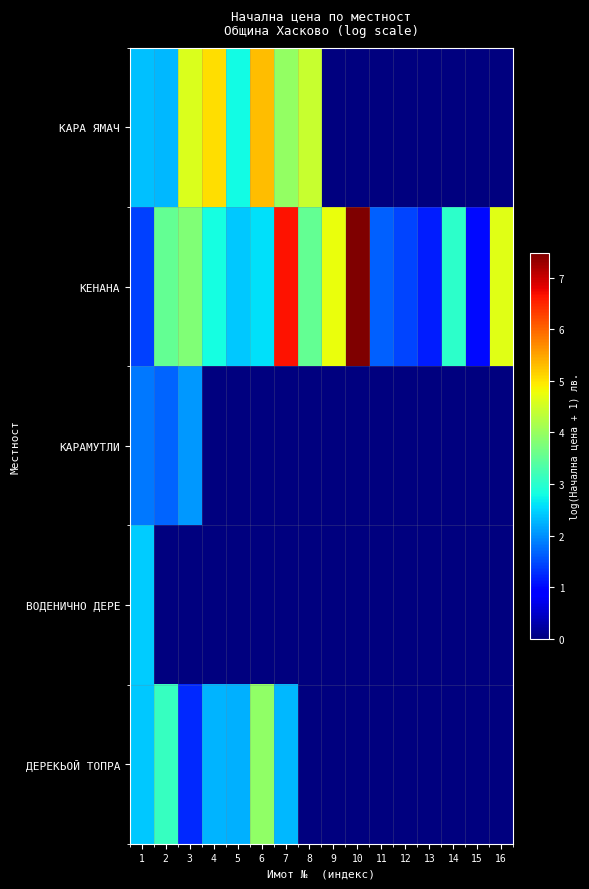

Reading left to right, transcribe all the data shown in this chart.

КАРА ЯМАЧ: 1=2.3	2=2.3	3=4.6	4=5.0	5=2.8	6=5.3	7=4.0	8=4.4	9=0.0	10=0.0	11=0.0	12=0.0	13=0.0	14=0.0	15=0.0	16=0.0
КЕНАНА: 1=1.4	2=3.5	3=3.8	4=2.8	5=2.4	6=2.6	7=6.6	8=3.5	9=4.7	10=7.5	11=1.7	12=1.5	13=1.2	14=3.0	15=1.0	16=4.7
КАРАМУТЛИ: 1=1.8	2=1.7	3=2.1	4=0.0	5=0.0	6=0.0	7=0.0	8=0.0	9=0.0	10=0.0	11=0.0	12=0.0	13=0.0	14=0.0	15=0.0	16=0.0
ВОДЕНИЧНО ДЕРЕ: 1=2.4	2=0.0	3=0.0	4=0.0	5=0.0	6=0.0	7=0.0	8=0.0	9=0.0	10=0.0	11=0.0	12=0.0	13=0.0	14=0.0	15=0.0	16=0.0
ДЕРЕКЬОЙ ТОПРА: 1=2.4	2=3.1	3=1.2	4=2.3	5=2.2	6=3.9	7=2.3	8=0.0	9=0.0	10=0.0	11=0.0	12=0.0	13=0.0	14=0.0	15=0.0	16=0.0